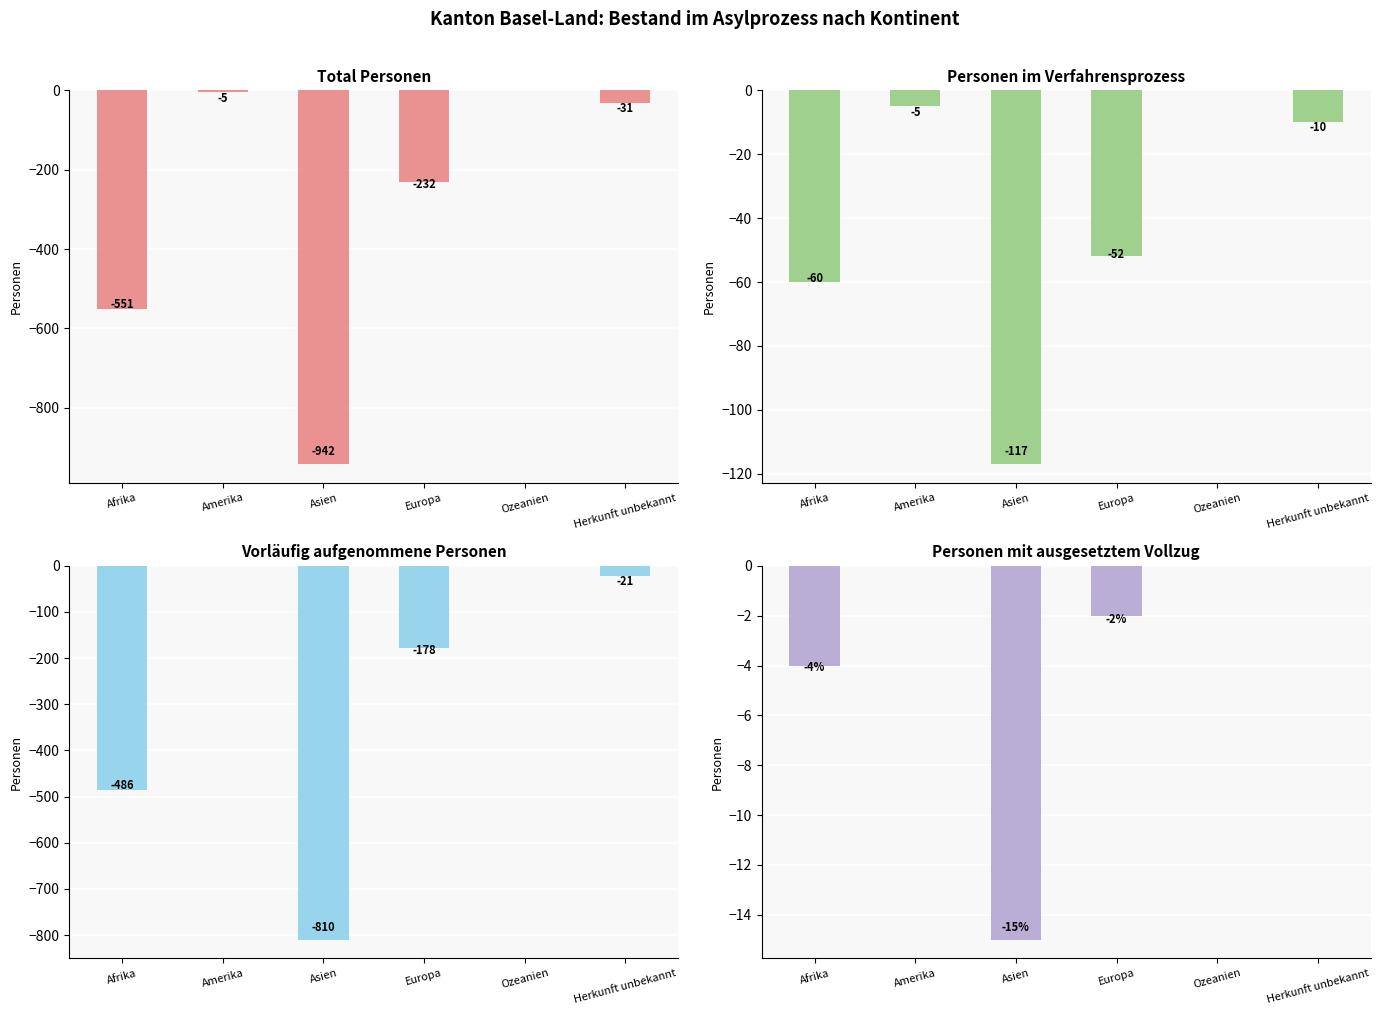

Which series changed the most between Amerika and Herkunft unbekannt?

Total Personen